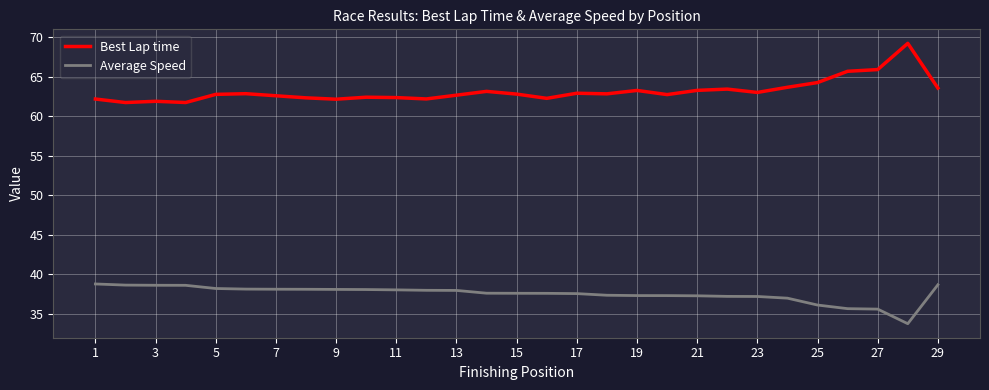

Is this an area chart (filled region under the line)?

No